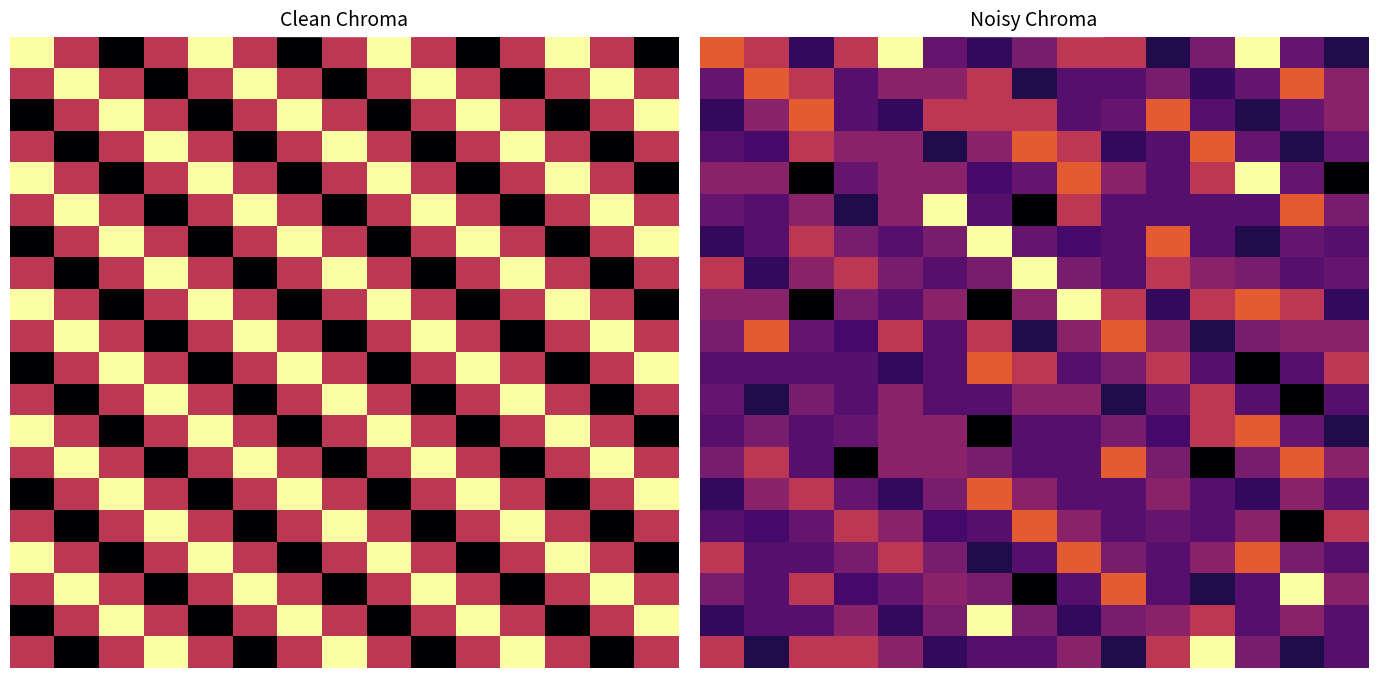

What is the spread (max minus min) of values at 8?

10.0